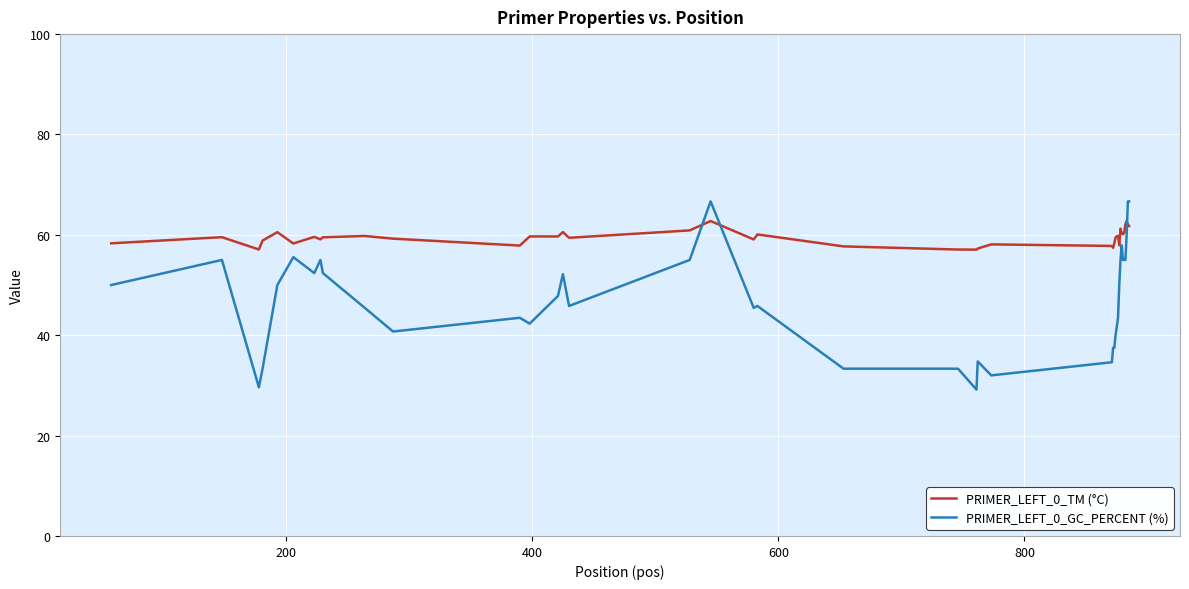

True or false: PRIMER_LEFT_0_TM (°C) and PRIMER_LEFT_0_GC_PERCENT (%) cross at least once.

True